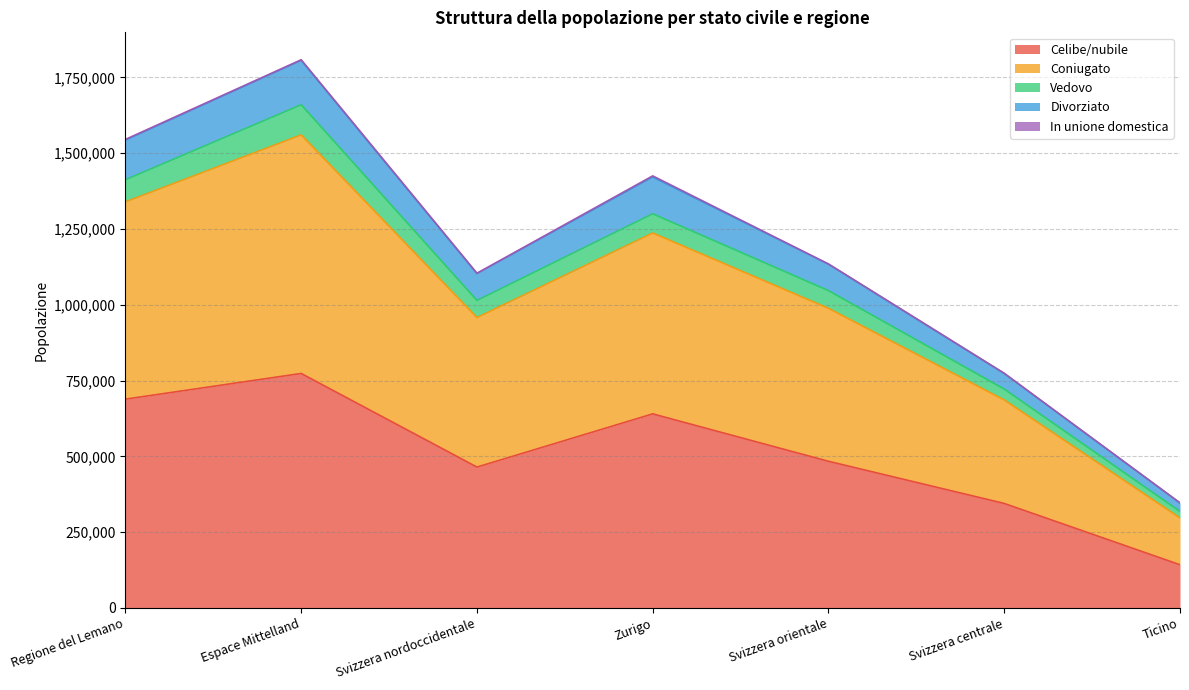

How many data points does each series have?

7